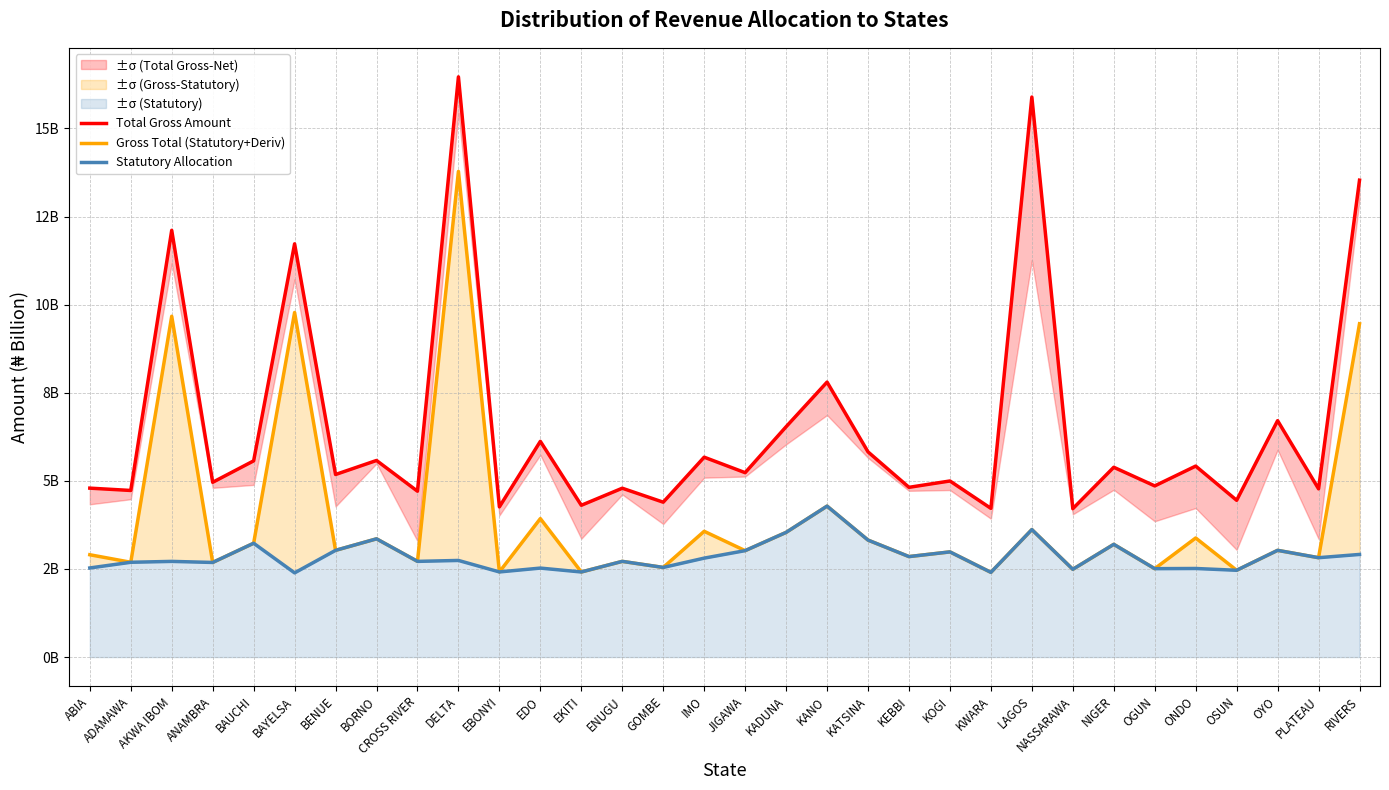

At GOMBE, list the series in order from largest to smallest.

Total Gross Amount, Gross Total (Statutory+Deriv), Statutory Allocation